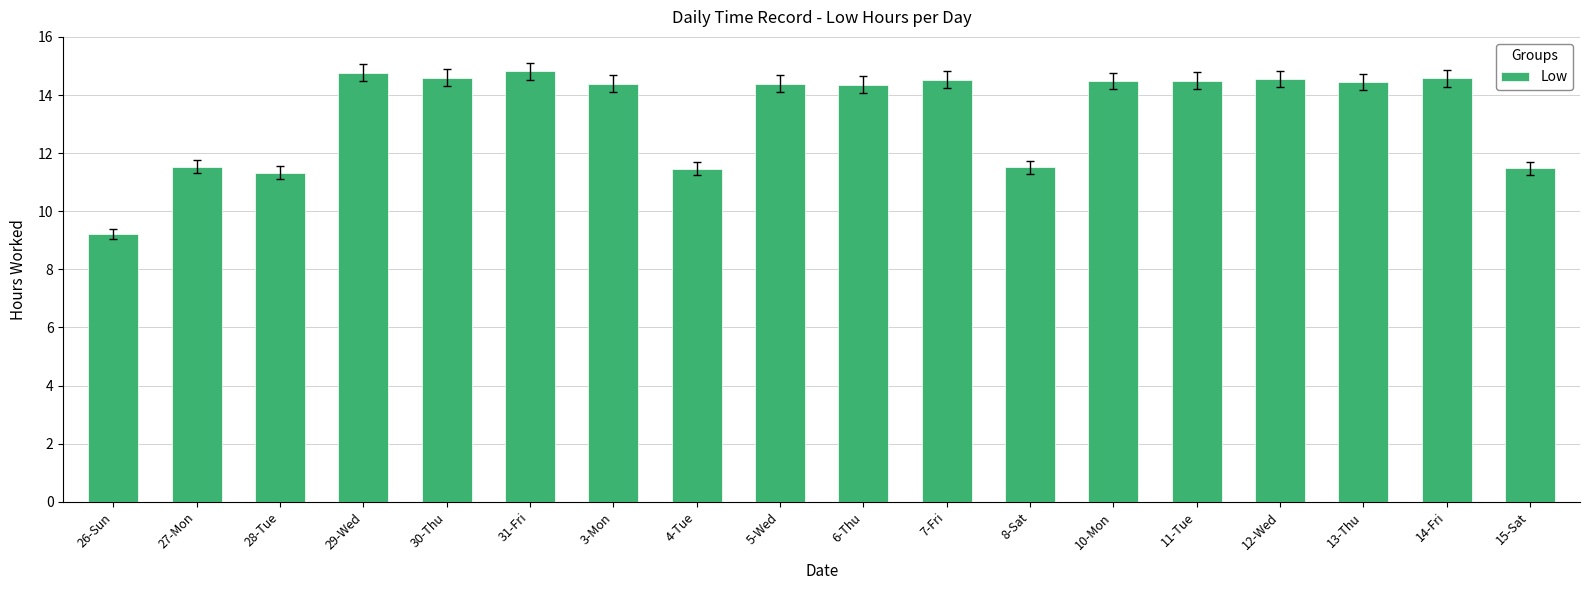

What is the minimum value shown in the chart?

9.2